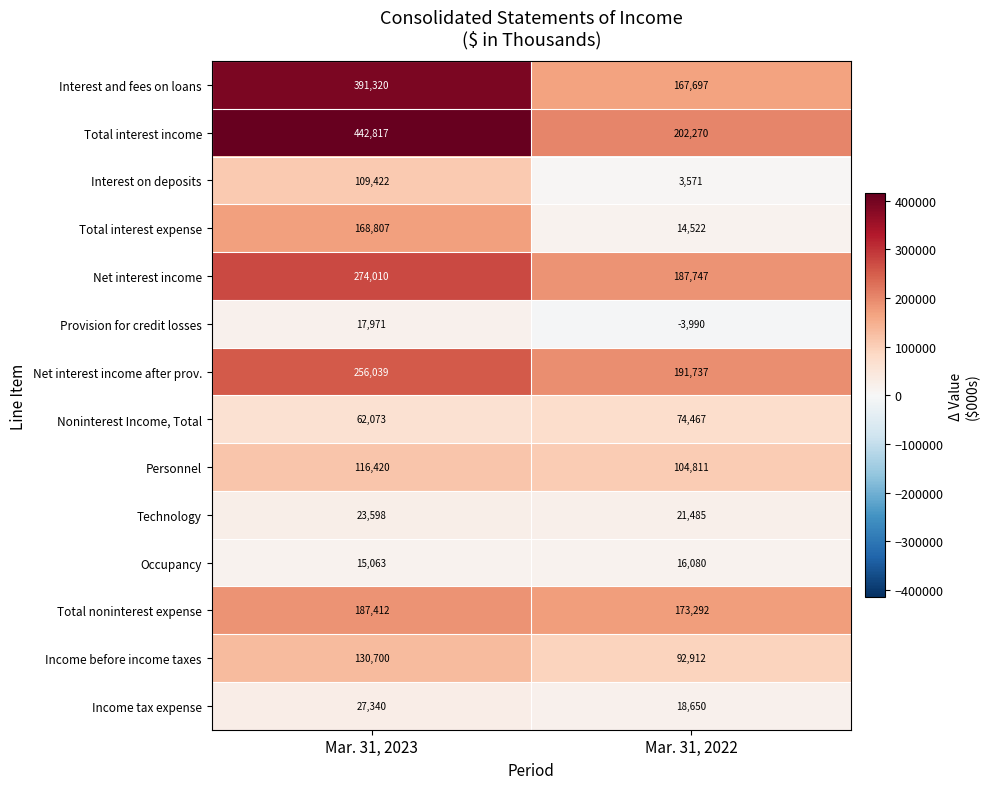

Rank the series by their maximum value, from lowest to highest.

Occupancy, Provision for credit losses, Technology, Income tax expense, Noninterest Income, Total, Interest on deposits, Personnel, Income before income taxes, Total interest expense, Total noninterest expense, Net interest income after prov., Net interest income, Interest and fees on loans, Total interest income